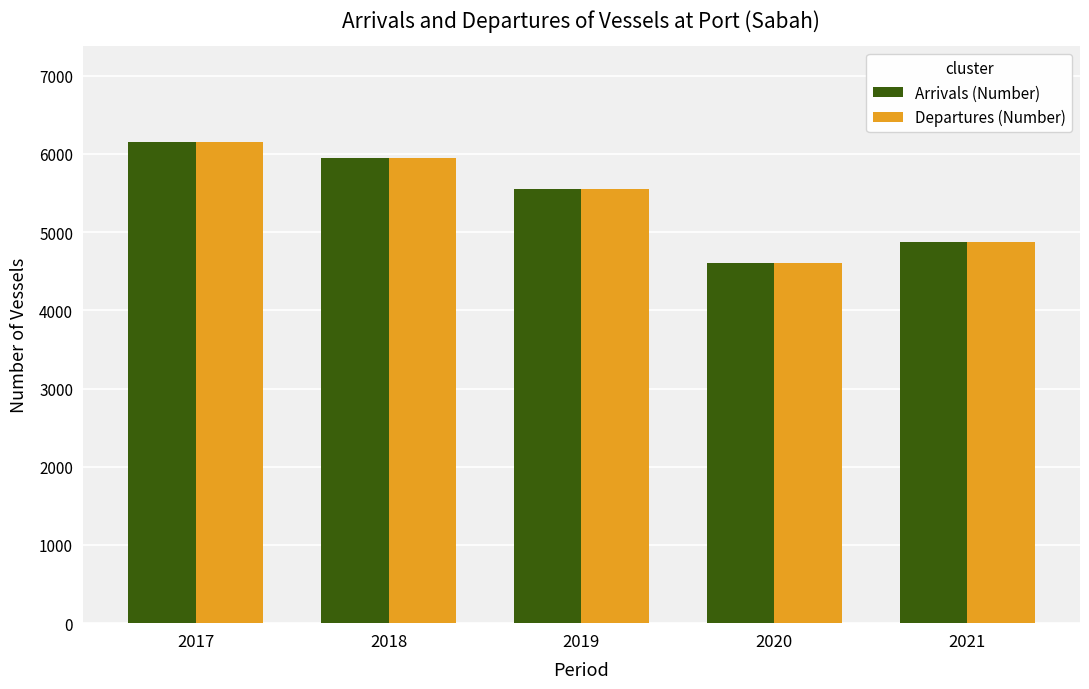

What is the value of the Departures (Number) bar at the 5th from the left?

4871